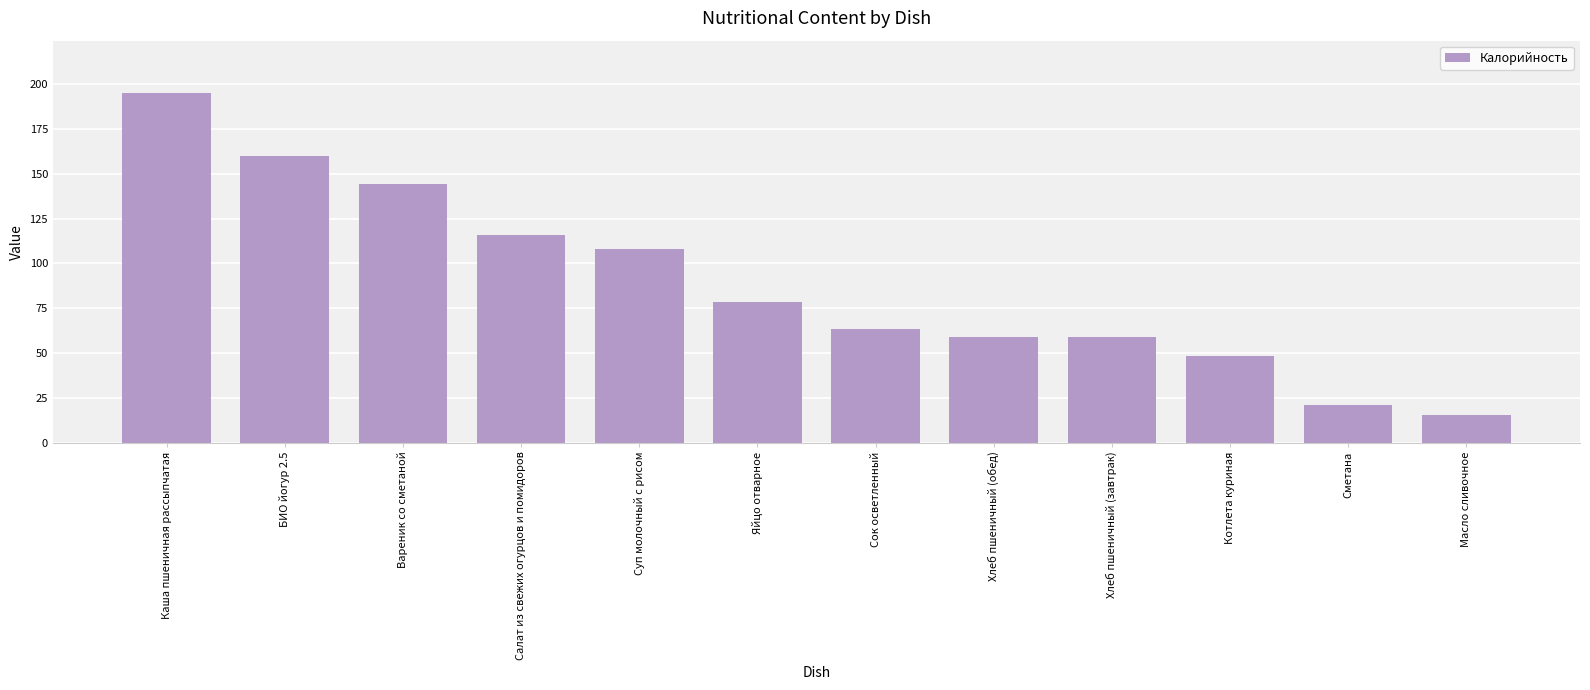

What is the change in value from Вареник со сметаной to Суп молочный с рисом?

-36.0